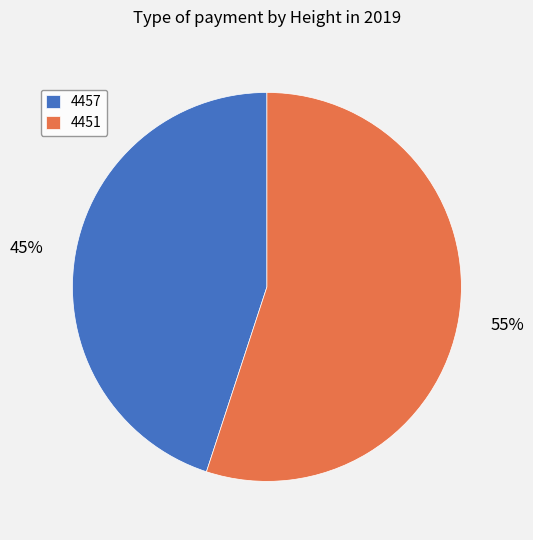

The 4457 slice represents 32% of the pie. True or false?

False